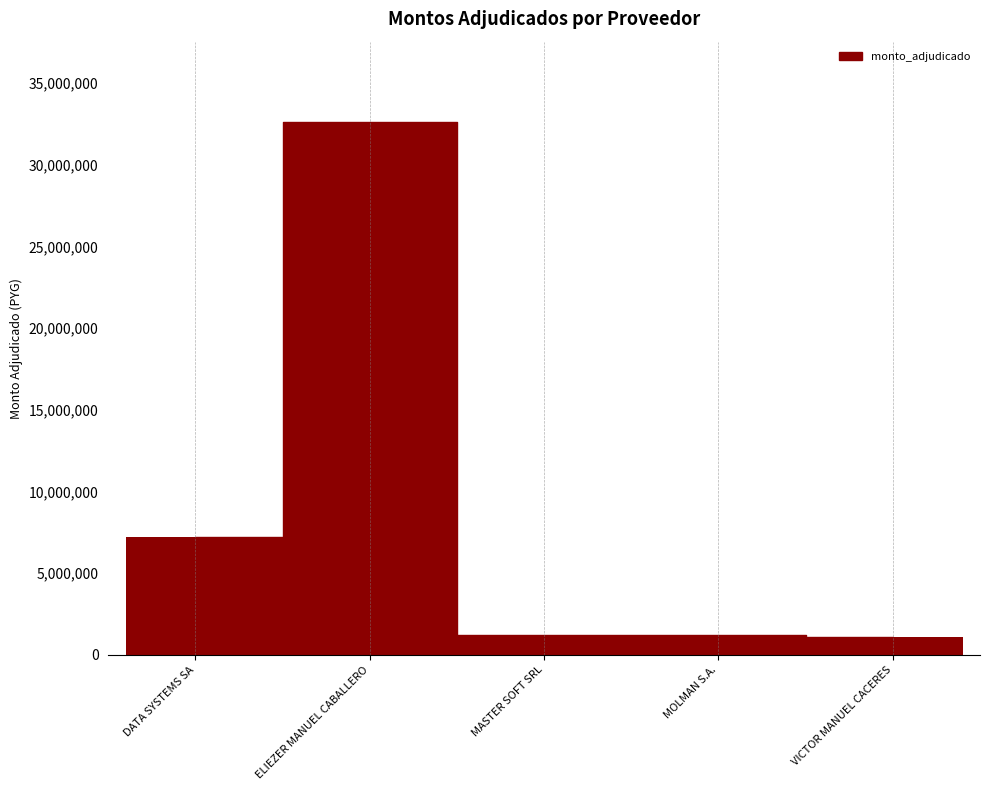

What is the change in value from ELIEZER MANUEL CABALLERO to VICTOR MANUEL CACERES?

-31531000